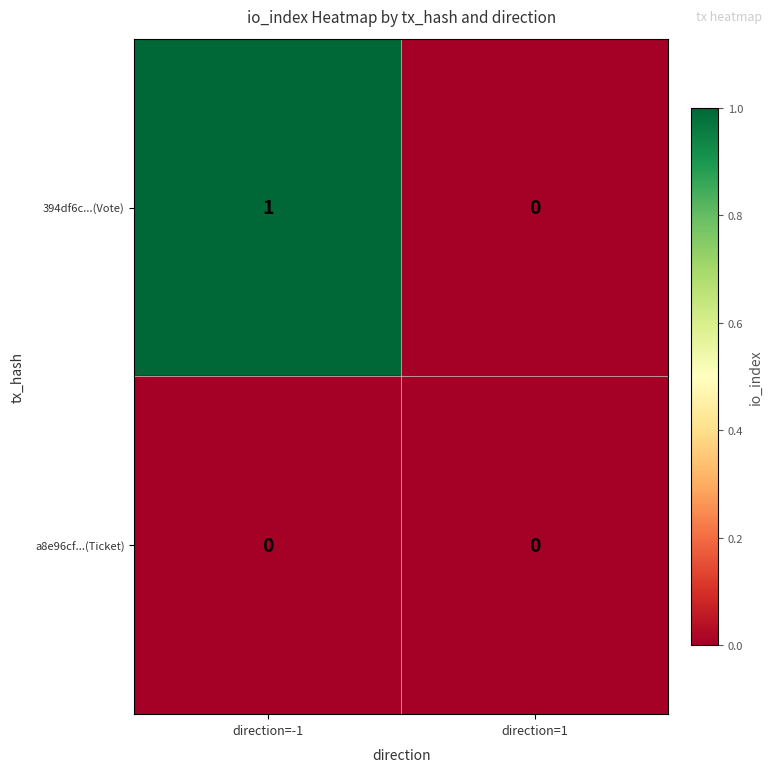

Which series changed the most between direction=-1 and direction=1?

394df6c...(Vote)